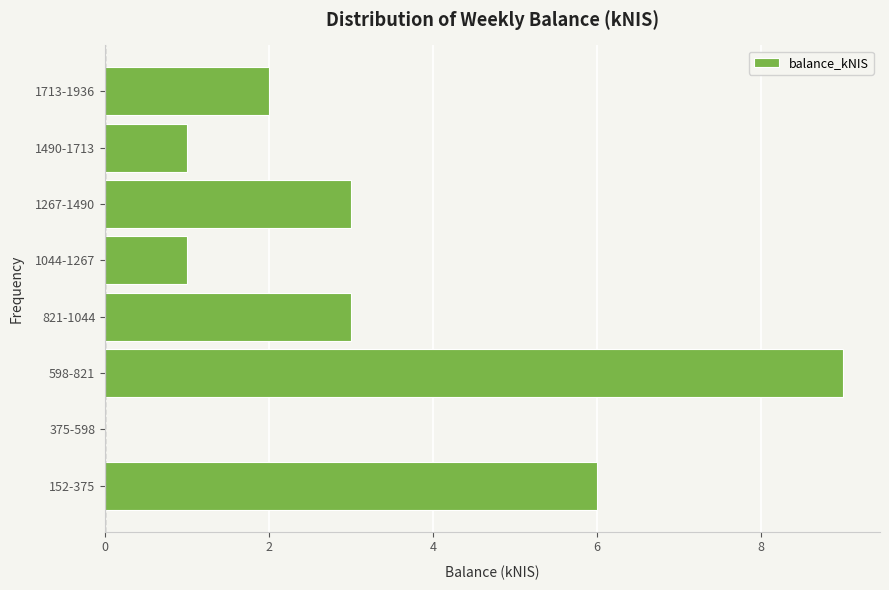

Reading bottom to top, transcribe all the data shown in this chart.

152-375=6	375-598=0	598-821=9	821-1044=3	1044-1267=1	1267-1490=3	1490-1713=1	1713-1936=2